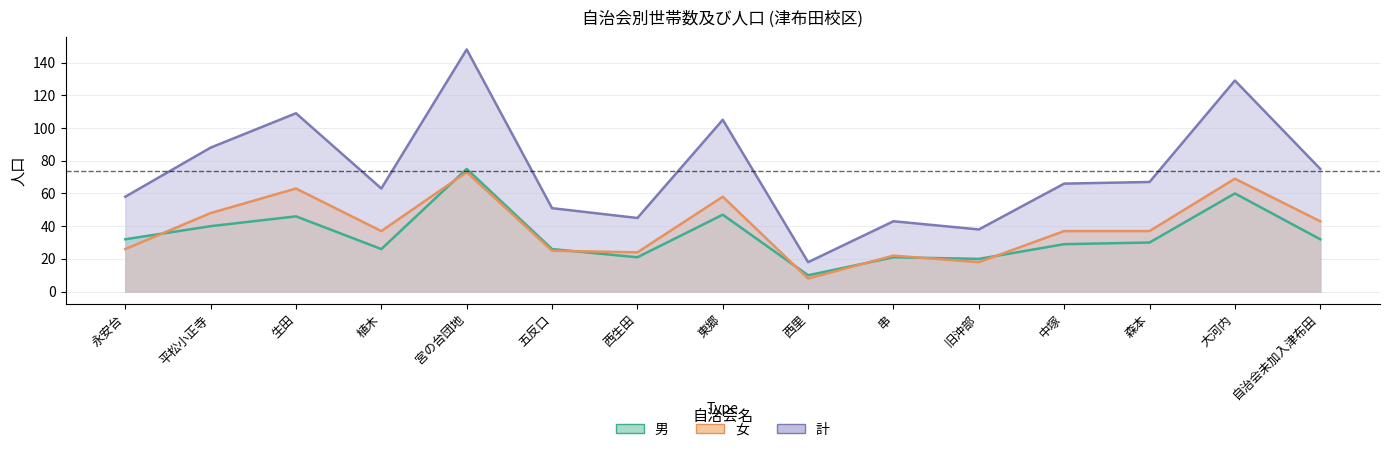

Reading right to left, extract all data points from this chart.

男: 32	60	30	29	20	21	10	47	21	26	75	26	46	40	32
女: 43	69	37	37	18	22	8	58	24	25	73	37	63	48	26
計: 75	129	67	66	38	43	18	105	45	51	148	63	109	88	58